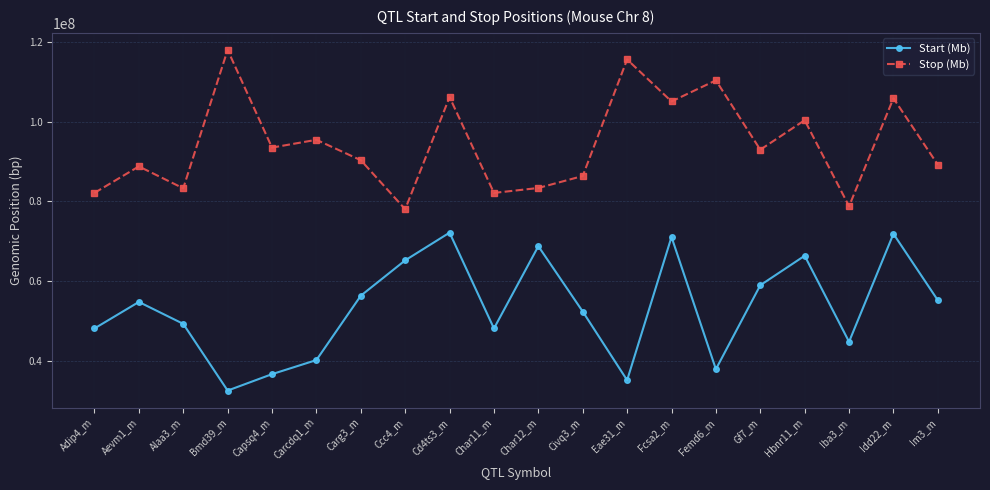

What is the sum of the Start (Mb) values at Eae31_m and Carg3_m?

91408802